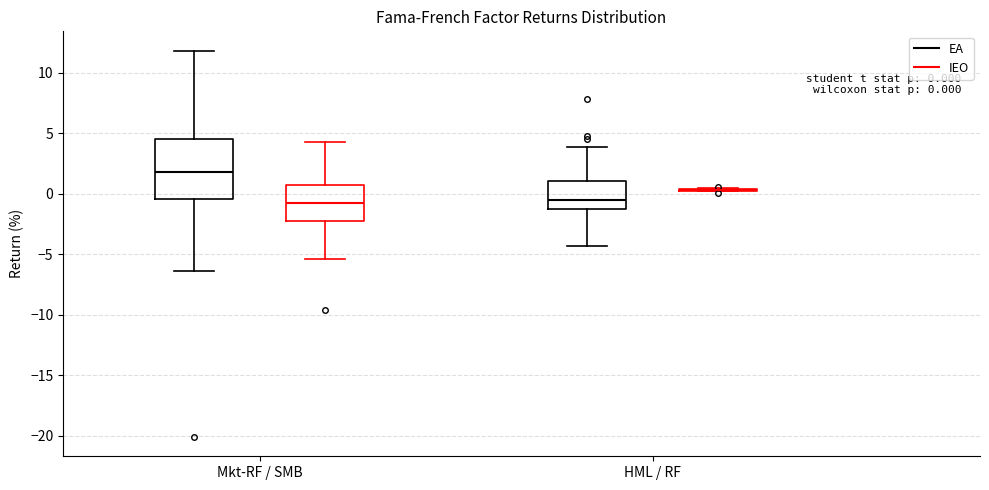

Comparing the boxes themselves (not the whiskers), which one is the tallest?

Mkt-RF / SMB (EA)